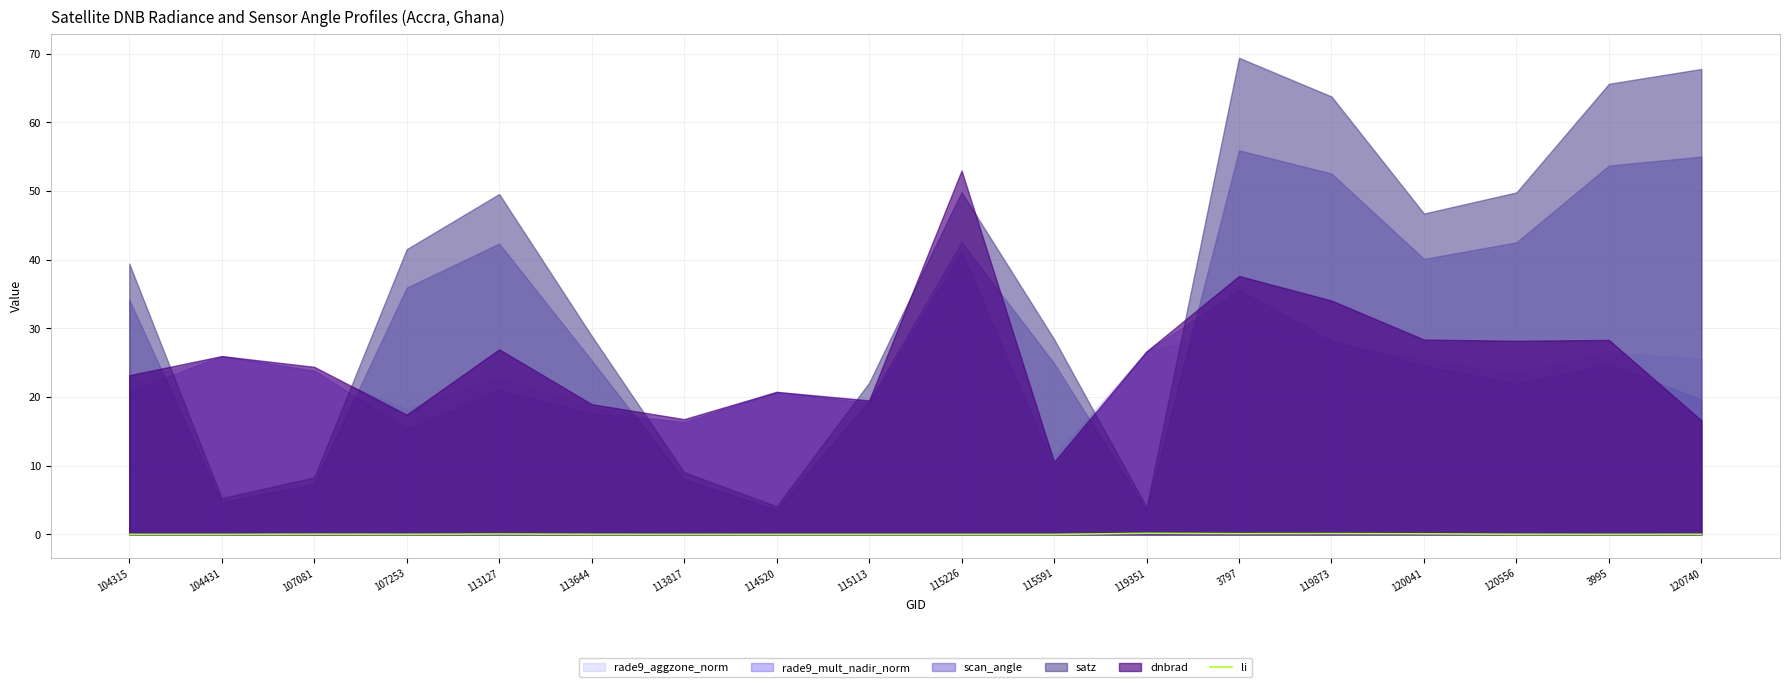

Rank the categories by value from highest to lowest.

119351, 119873, 3797, 120041, 113127, 107081, 120556, 120740, 113644, 107253, 3995, 113817, 104431, 104315, 115591, 114520, 115226, 115113